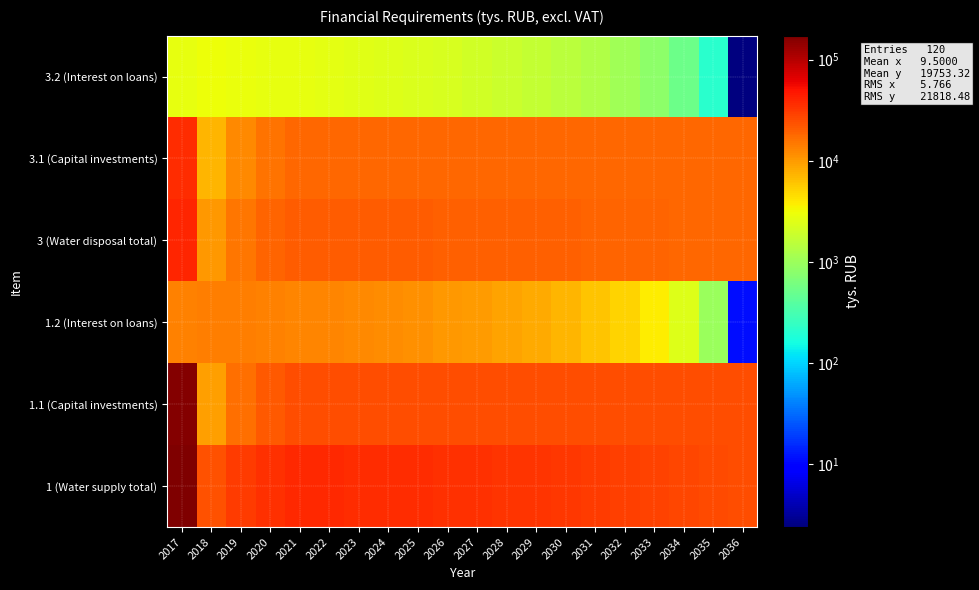

Which label corresponds to the largest value in the chart?

2017